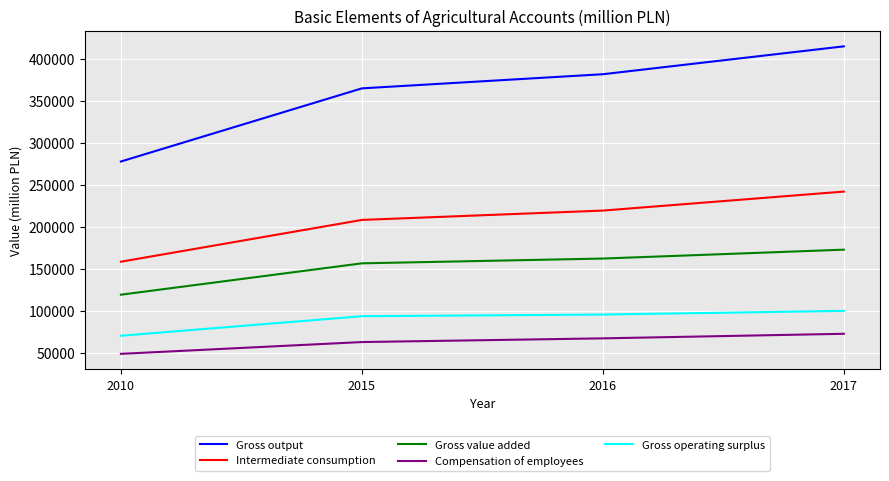

Is this an area chart (filled region under the line)?

No